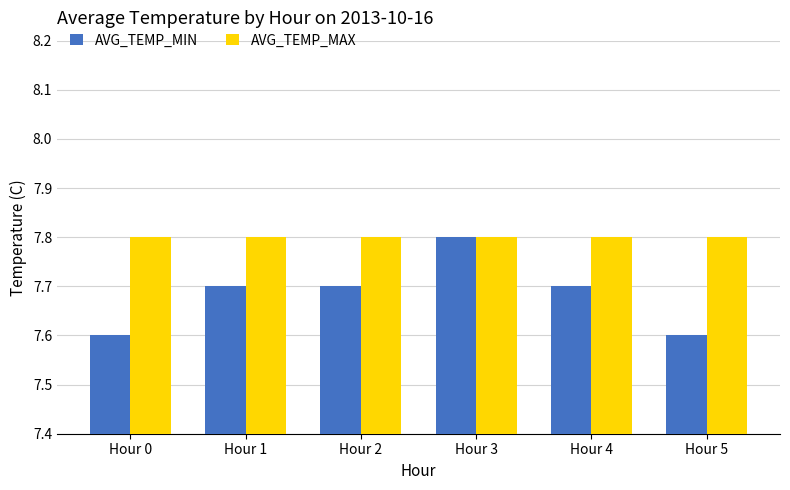

What is the difference between the highest and lowest values at Hour 1?

0.1